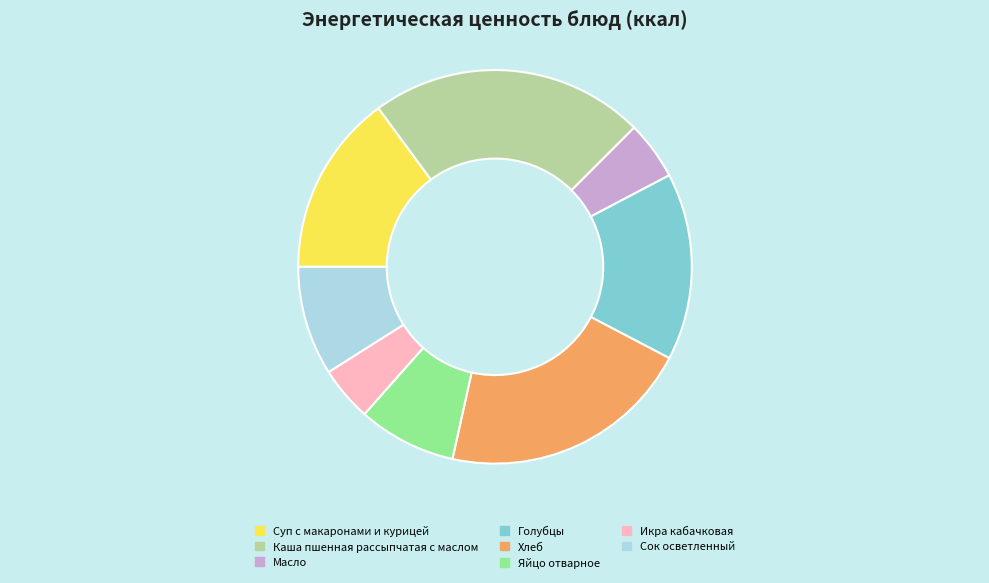

Approximately how many times larger is the value at Икра кабачковая compared to Сок осветленный?

0.5